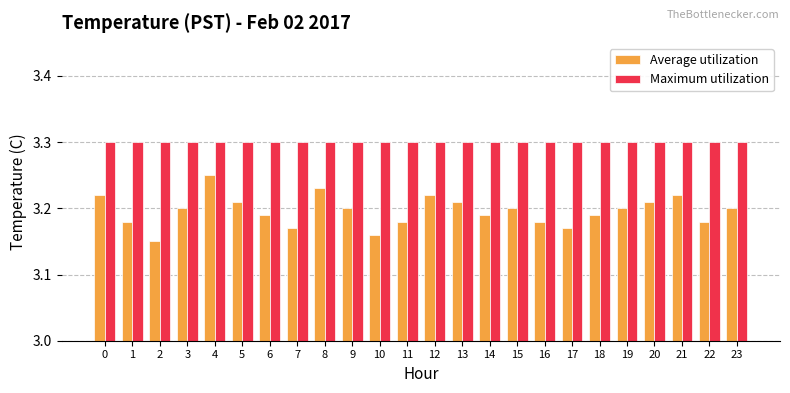

Which series has the largest total across all categories?

Maximum utilization